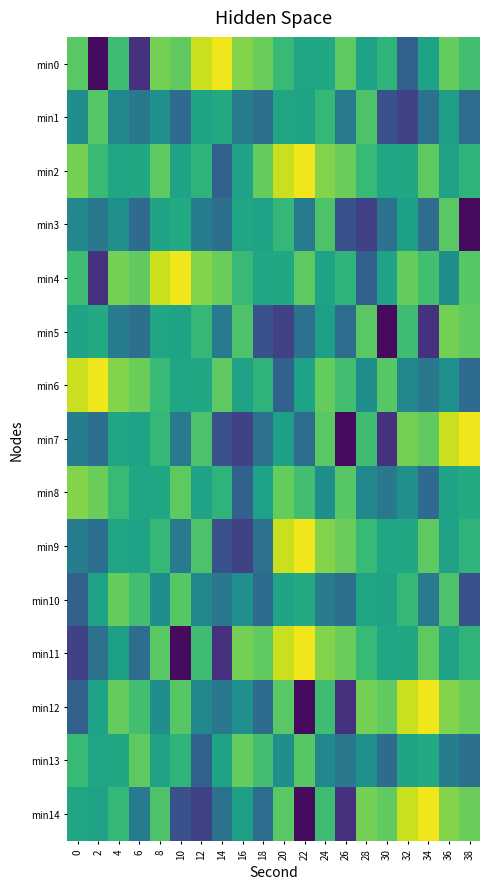

Which label corresponds to the smallest value in the chart?

2